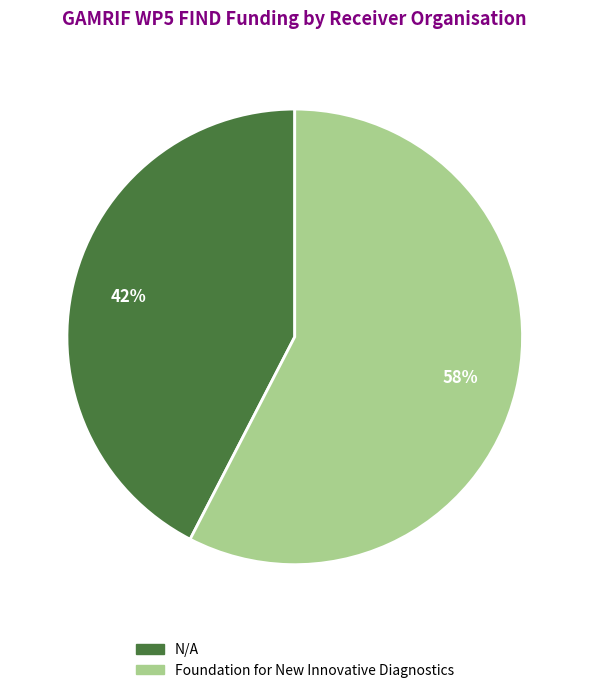

The N/A slice represents 42% of the pie. True or false?

True